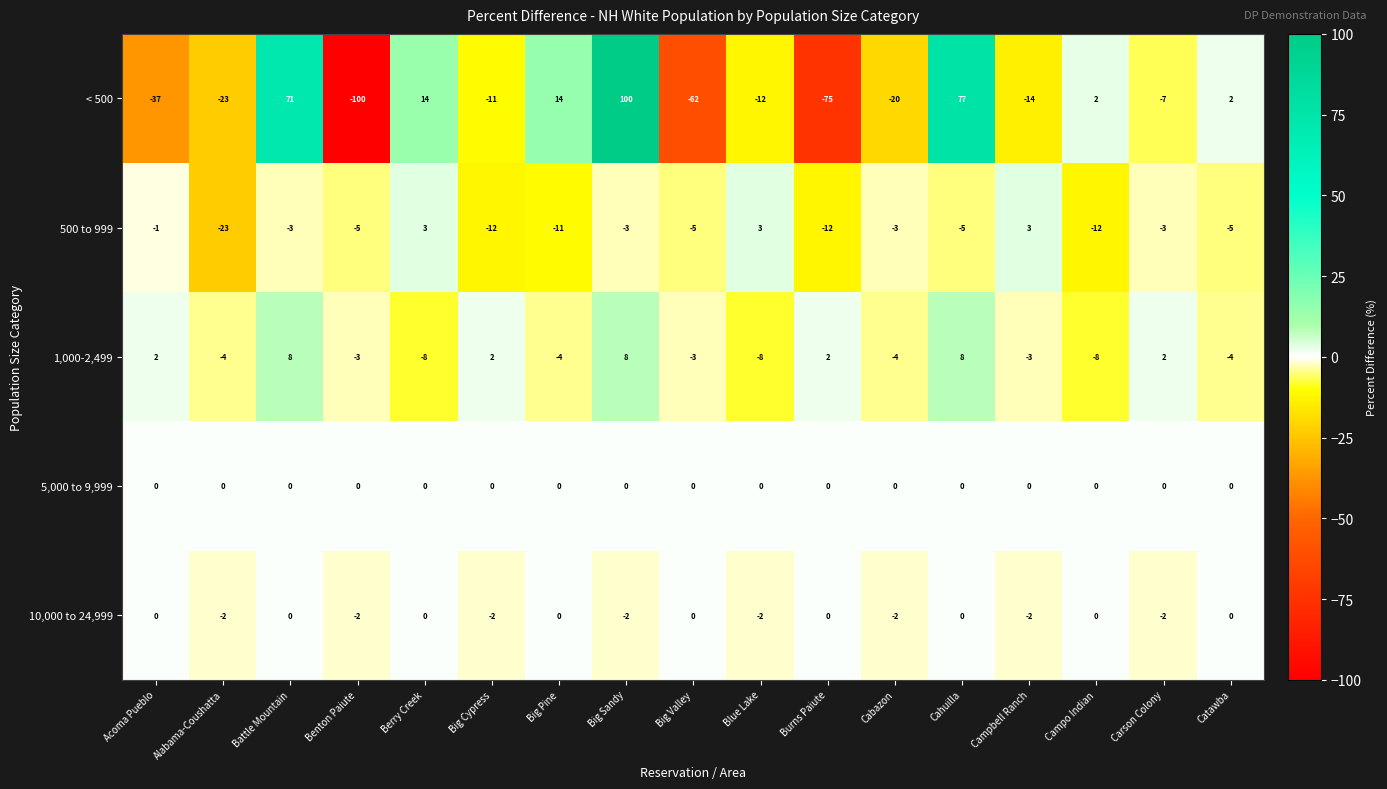

What is the minimum value shown in the chart?

-100